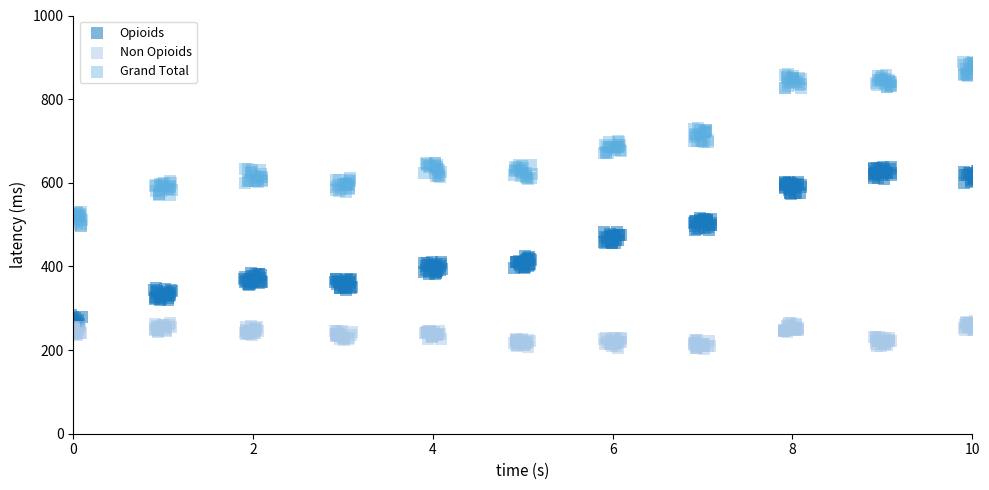

Which series reaches the minimum Y coordinate?

Non Opioids